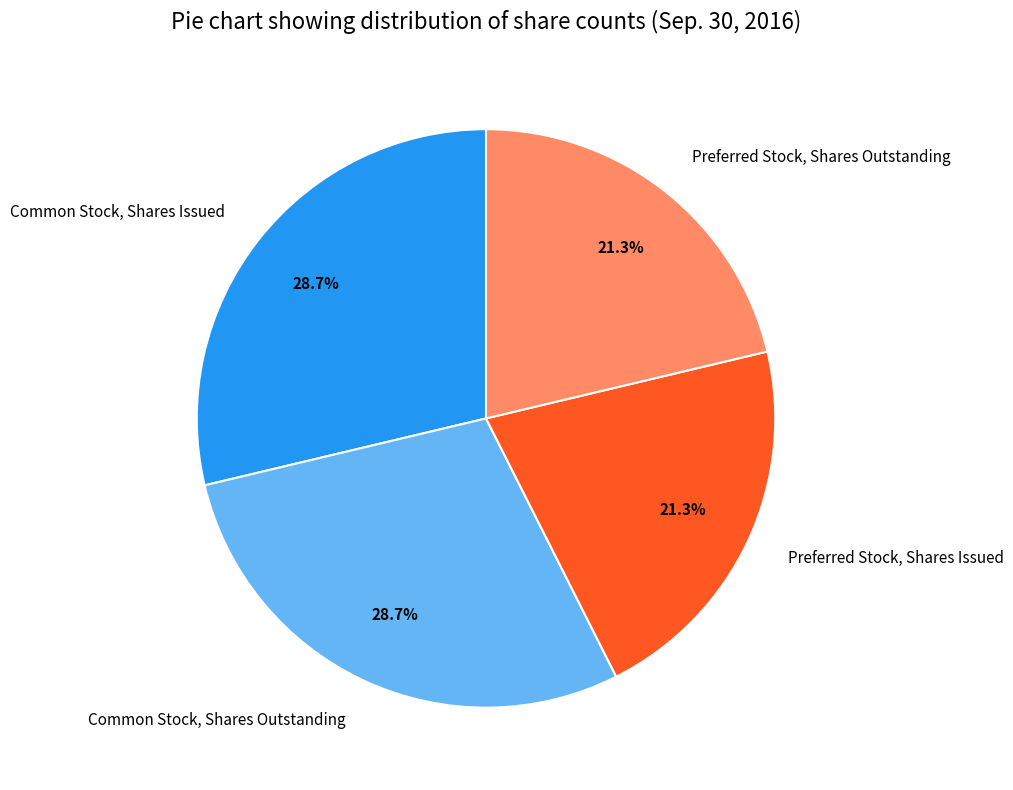

Combined, do Common Stock, Shares Outstanding and Common Stock, Shares Issued account for over 50%?

Yes